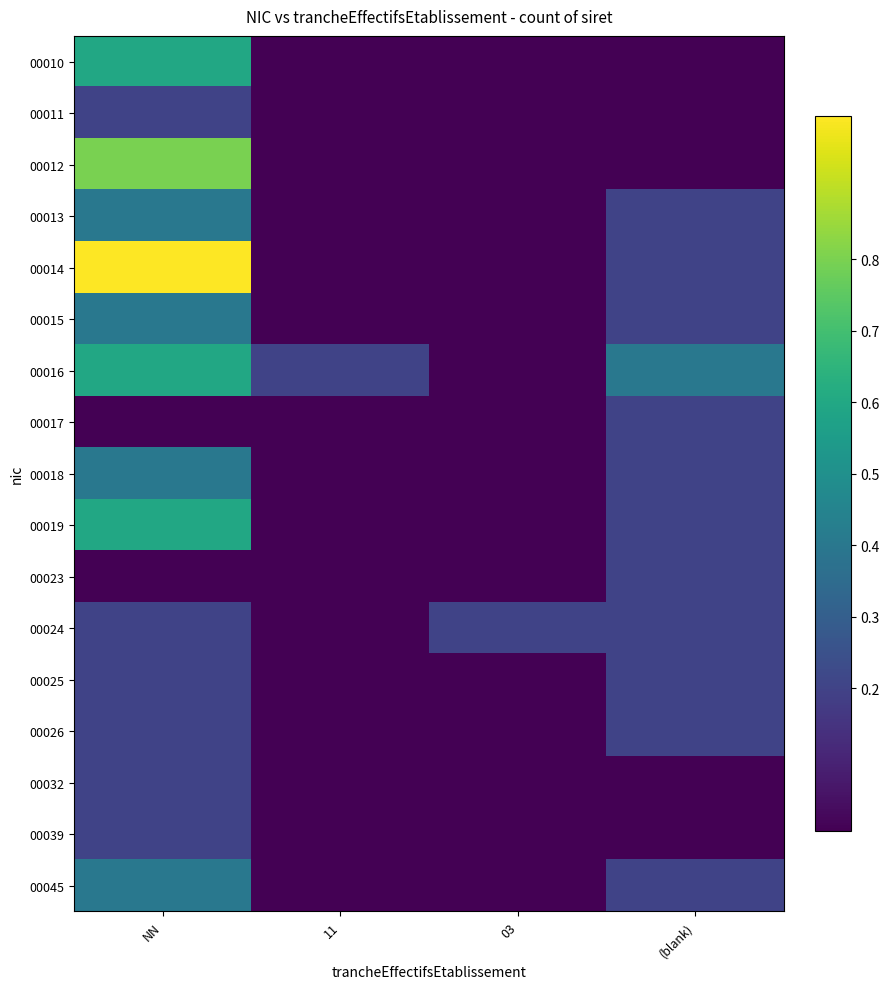

What is the total value across all series at 03?

0.2